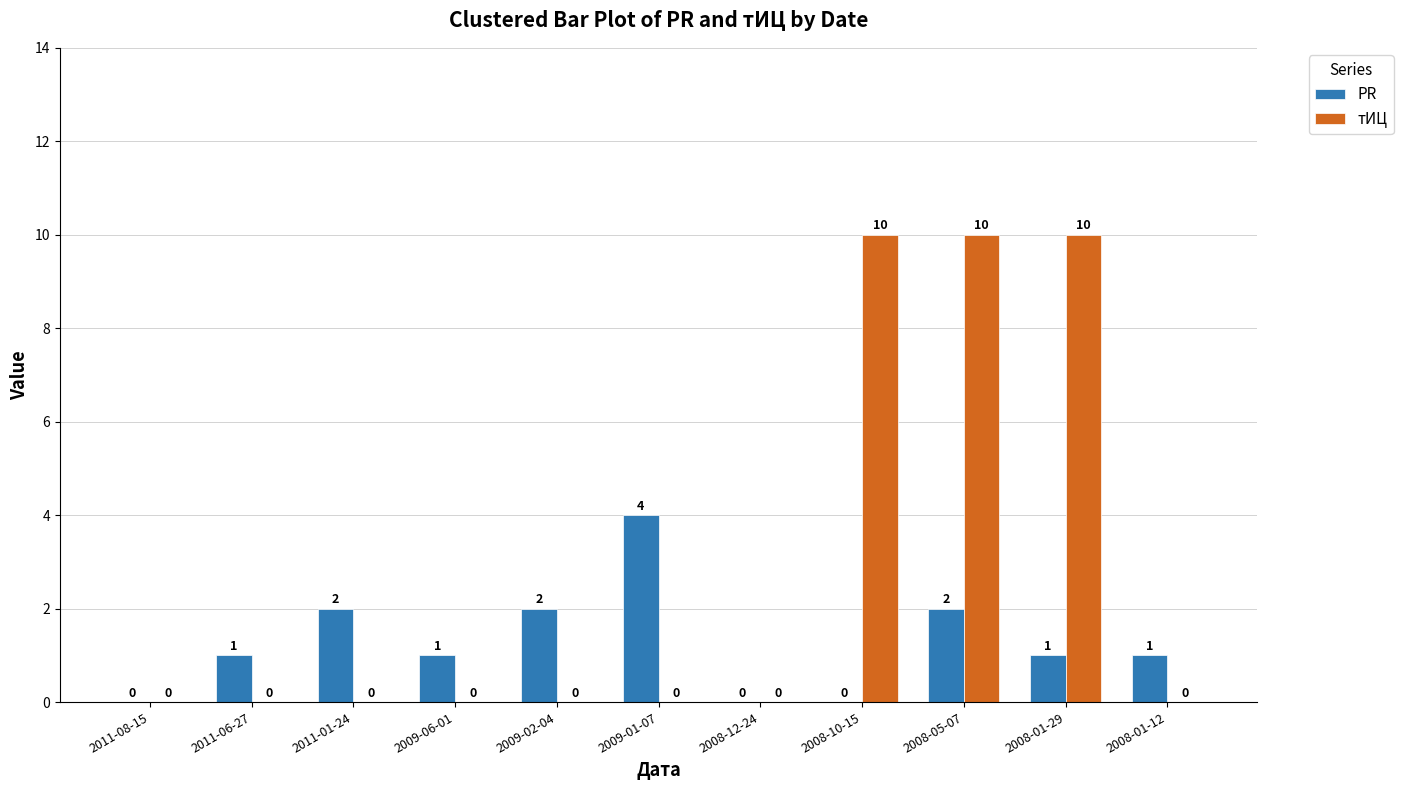

What is the average value of the PR series?

1